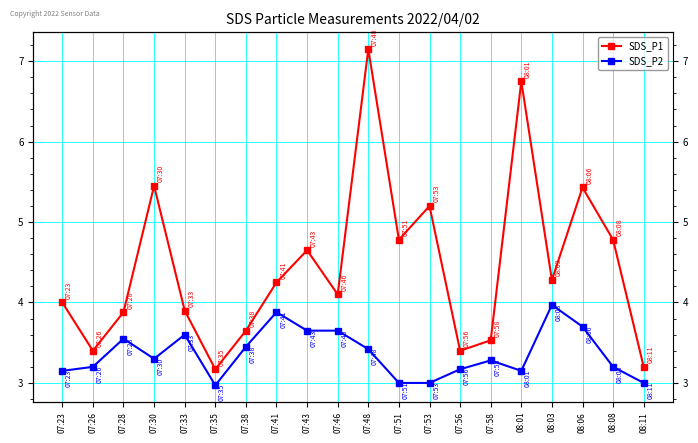

At which label does SDS_P2 first exceed 3?

07:23